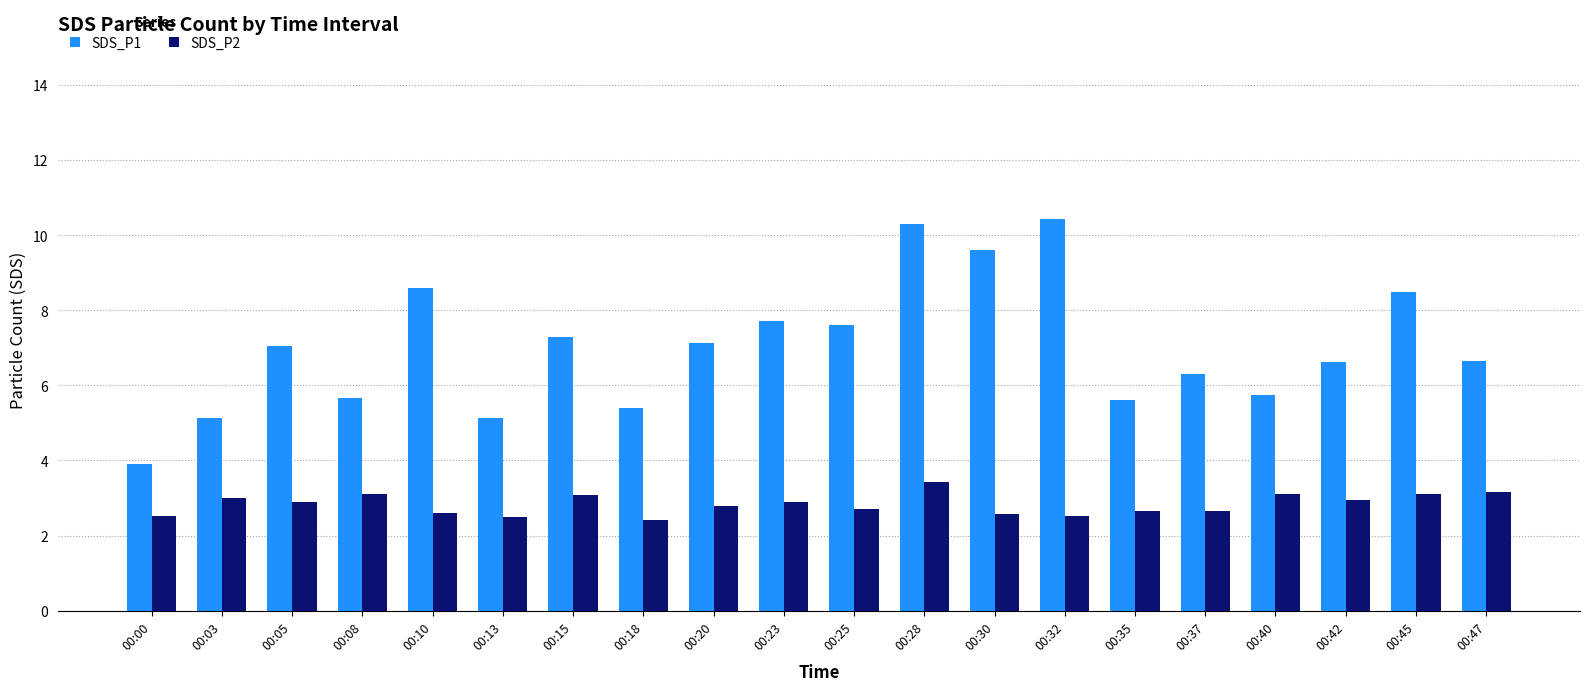

Which series changed the most between 00:35 and 00:40?

SDS_P2